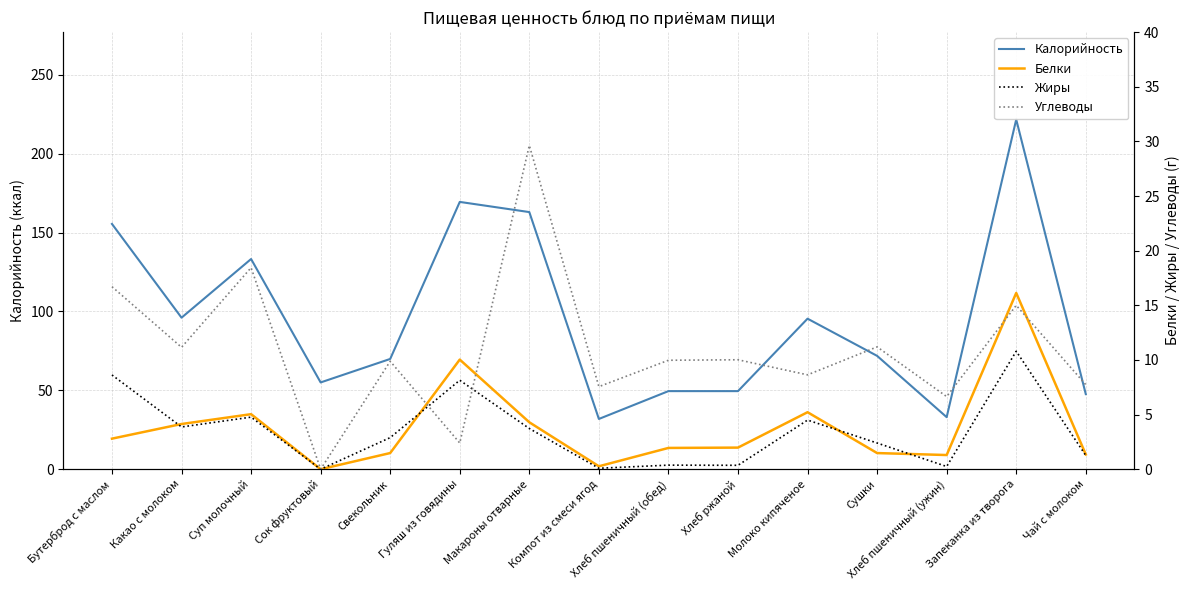

Which has a higher value, Сок фруктовый or Макароны отварные?

Макароны отварные